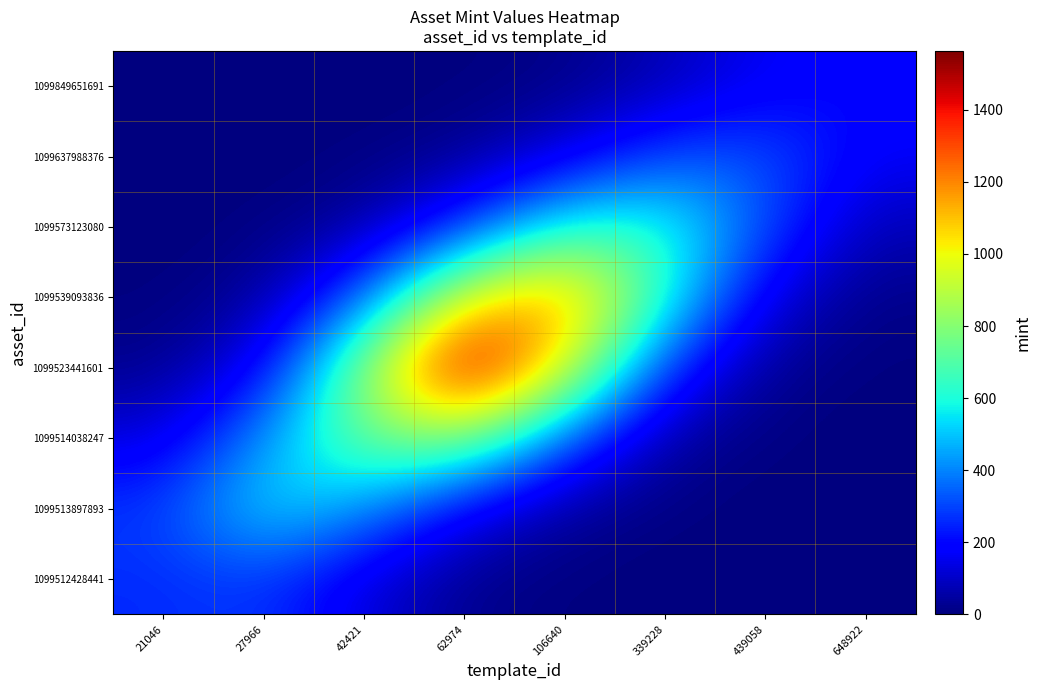

At which category is the sum across all series the highest?

62974